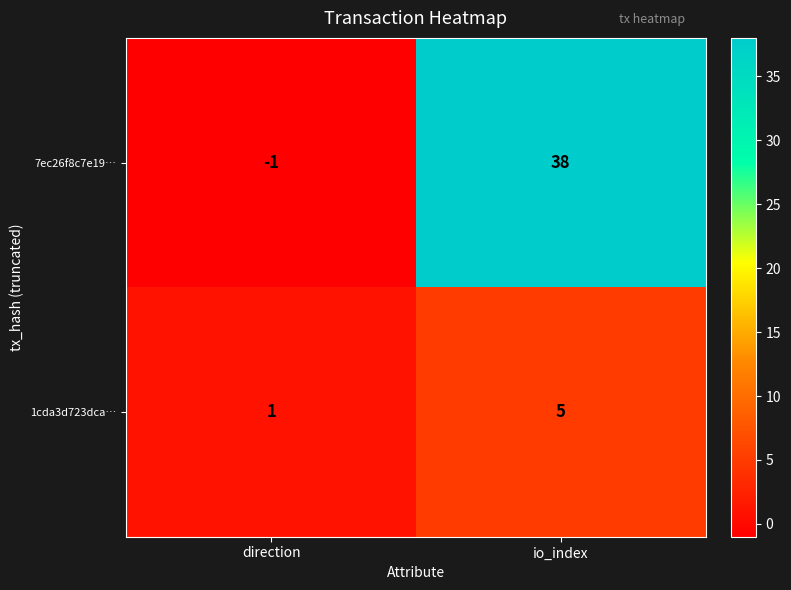

What is the average value of the 1cda3d723dca… series?

3